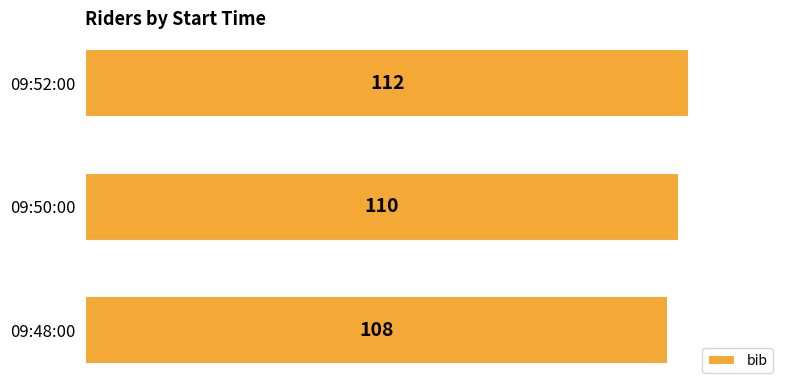

What is the smallest value displayed?

108